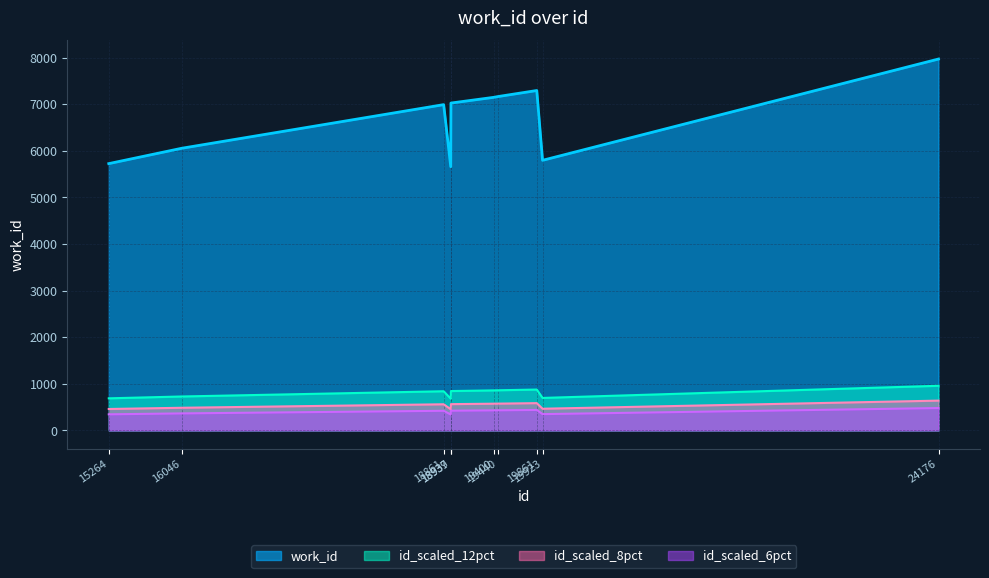

Where is the first local maximum?

18861